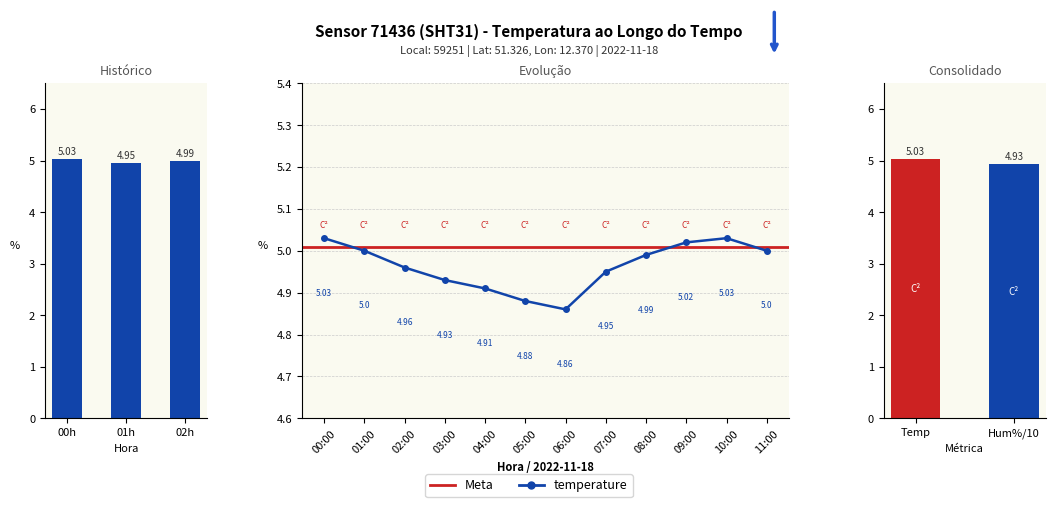

The Meta series shows 8.1 at 00:00. True or false?

False